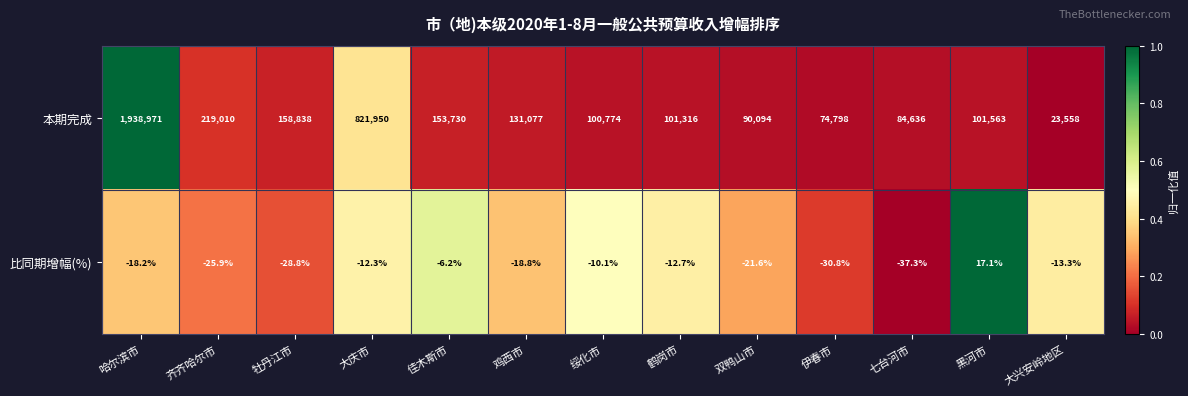

What is the sum of all 比同期增幅(%) values?

-218.9